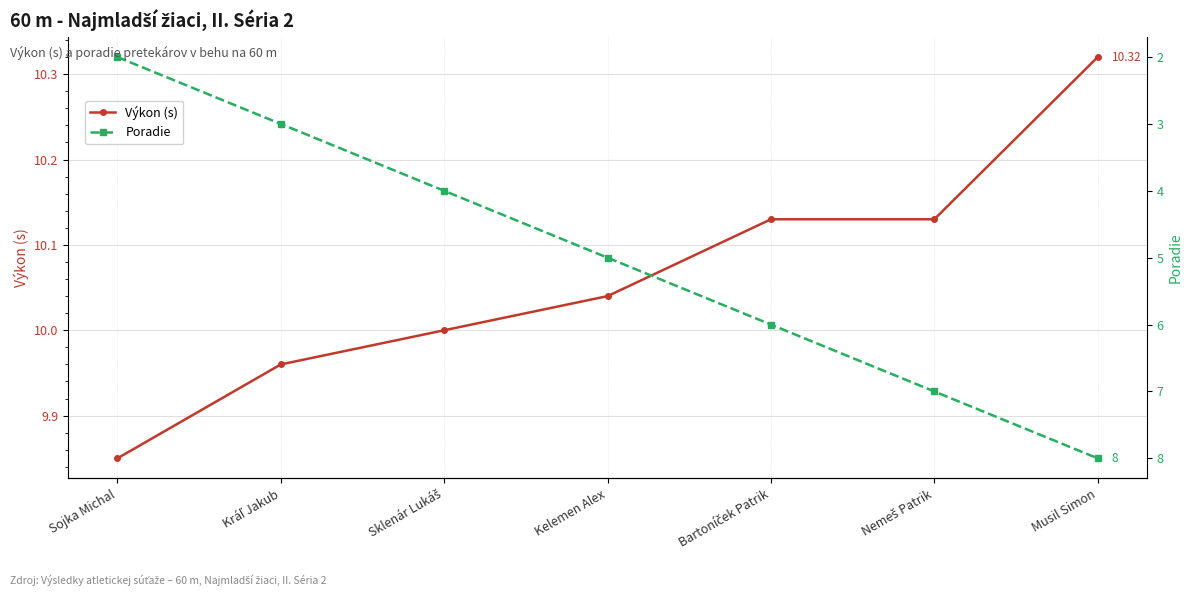

Is it true that Výkon (s) equals 10.3 at Musil Simon?

True